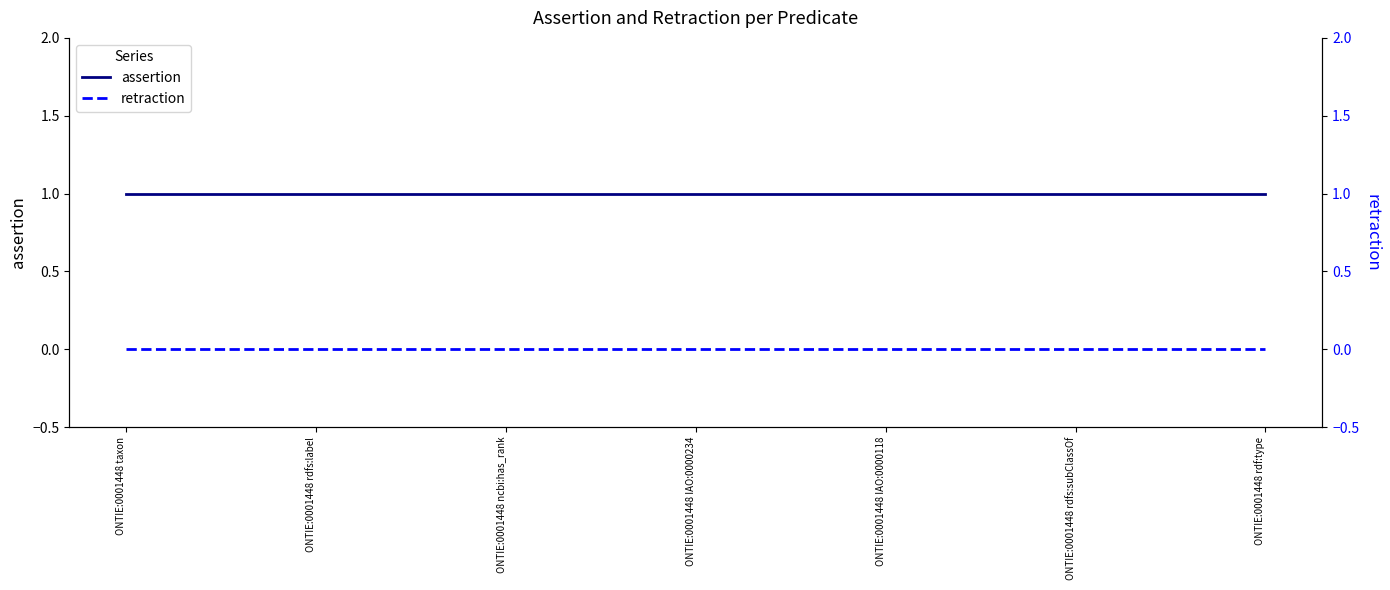

How many distinct data groups are displayed?

2